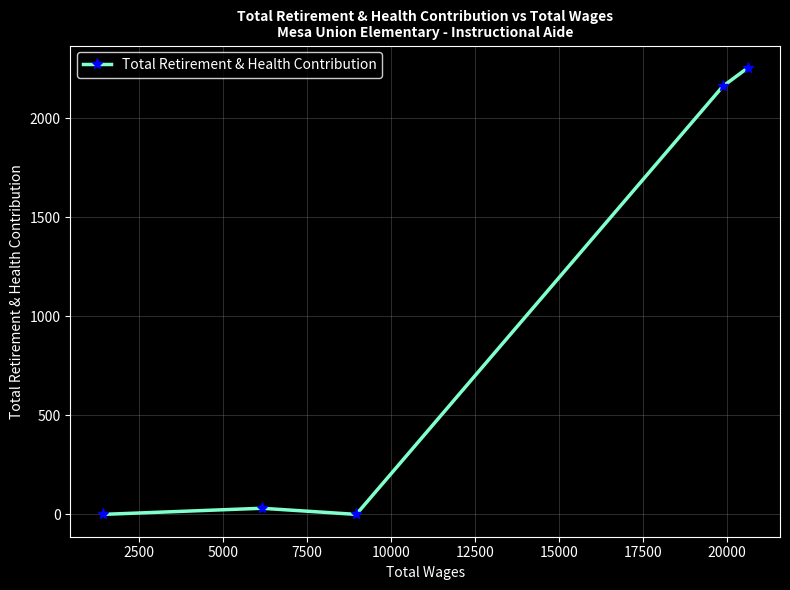

Reading right to left, extract all data points from this chart.

2255	2162	0	31	0